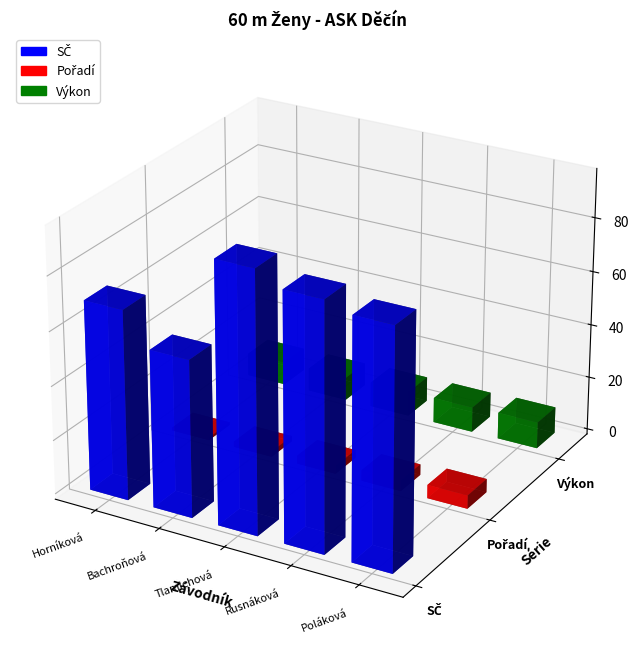

Reading right to left, list all the values displayed in this chart.

SČ: 88.0	91.0	96.0	58.0	70.0
Pořadí: 5.0	4.0	3.0	2.0	1.0
Výkon: 9.8	9.3	9.2	8.7	8.5